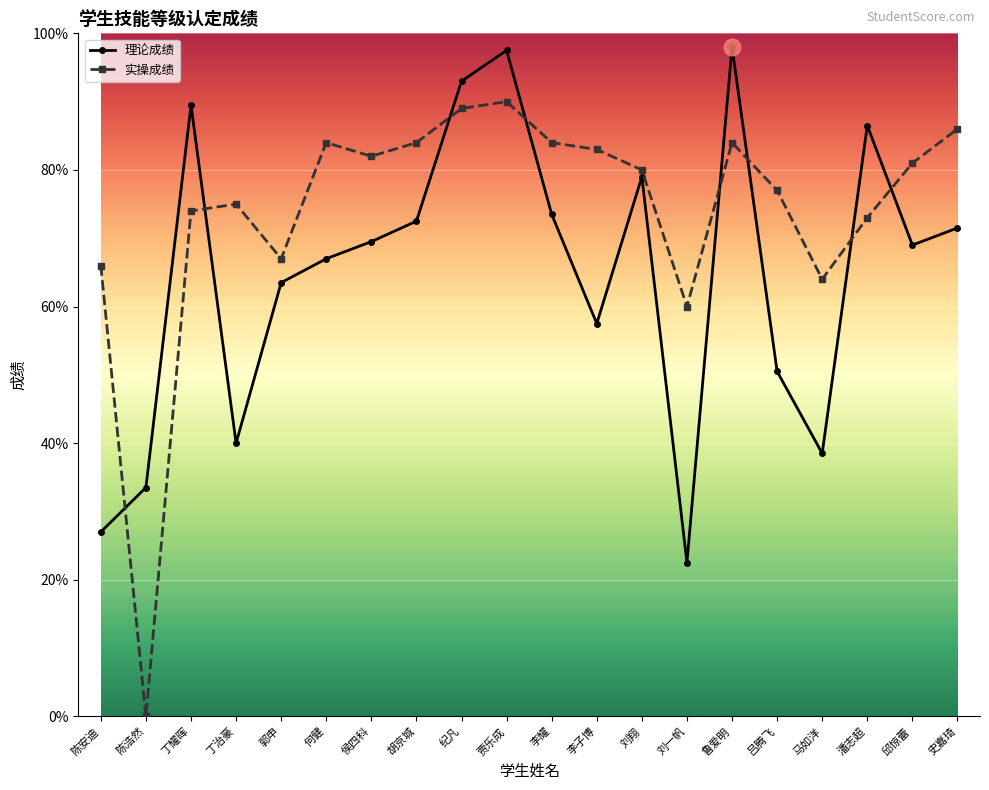

Does the chart have visible grid lines?

Yes